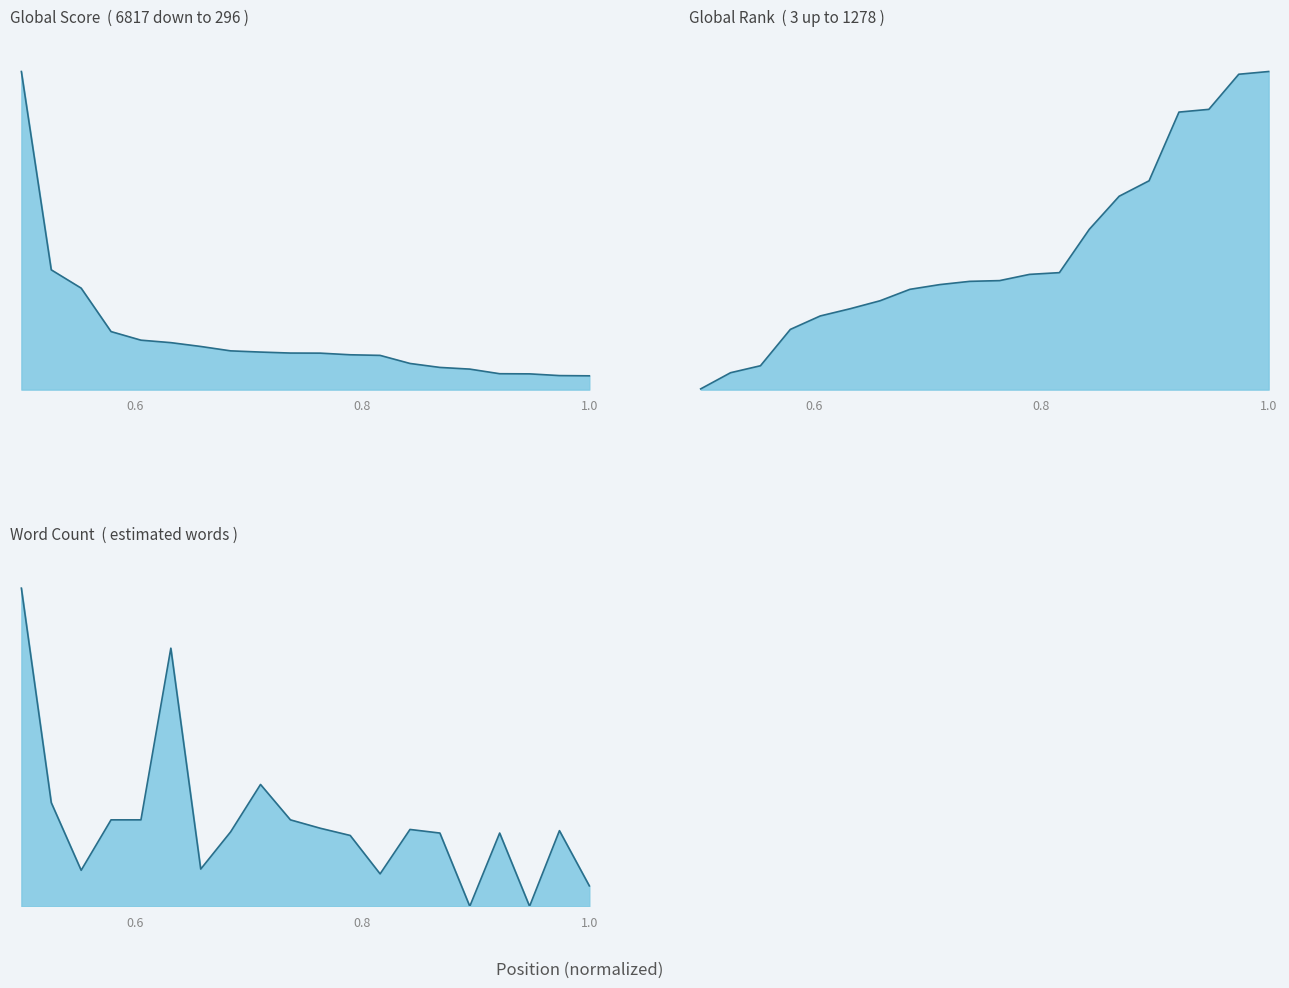

Which series ends up on top after the final intersection of Word Count and Global Score?

Word Count